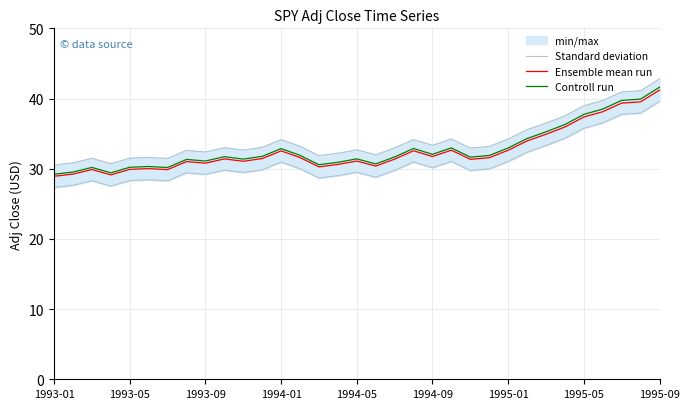

What is the minimum value for Ensemble mean run?

28.9